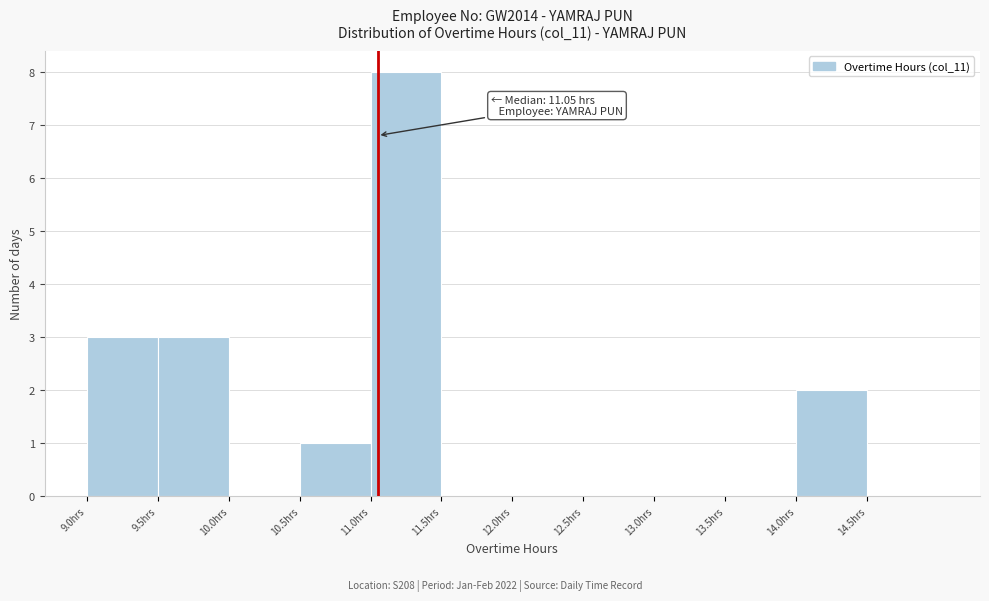

Over which range of the x-axis is the bar tallest?

11.0 to 11.5